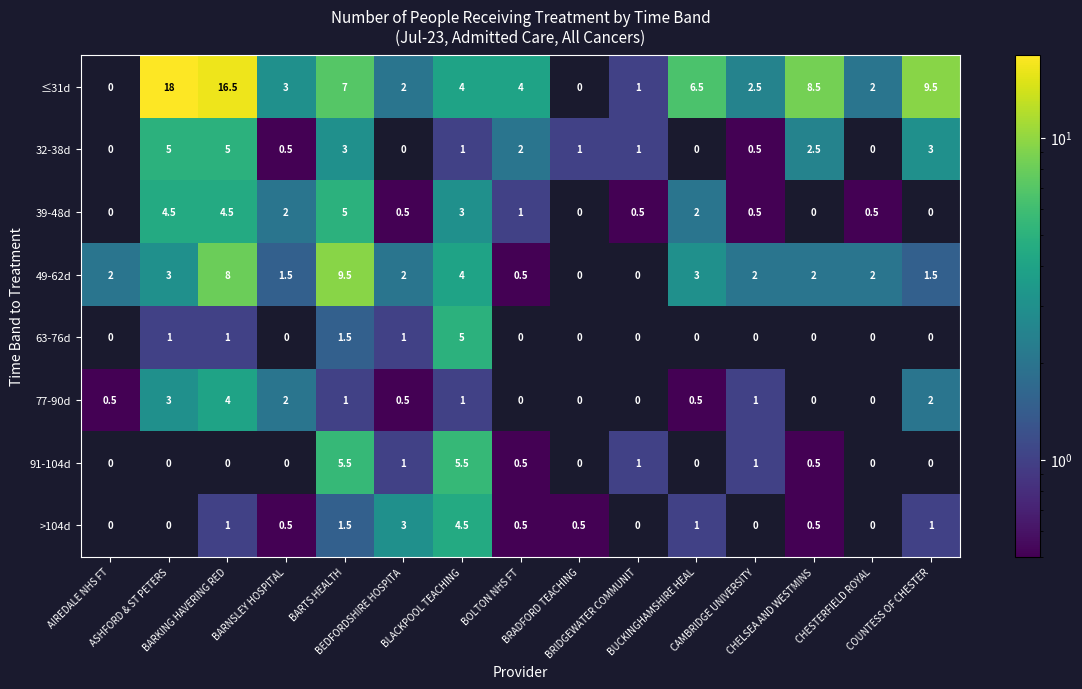

True or false: 49-62d has a value of 0.8 at BOLTON NHS FT.

False